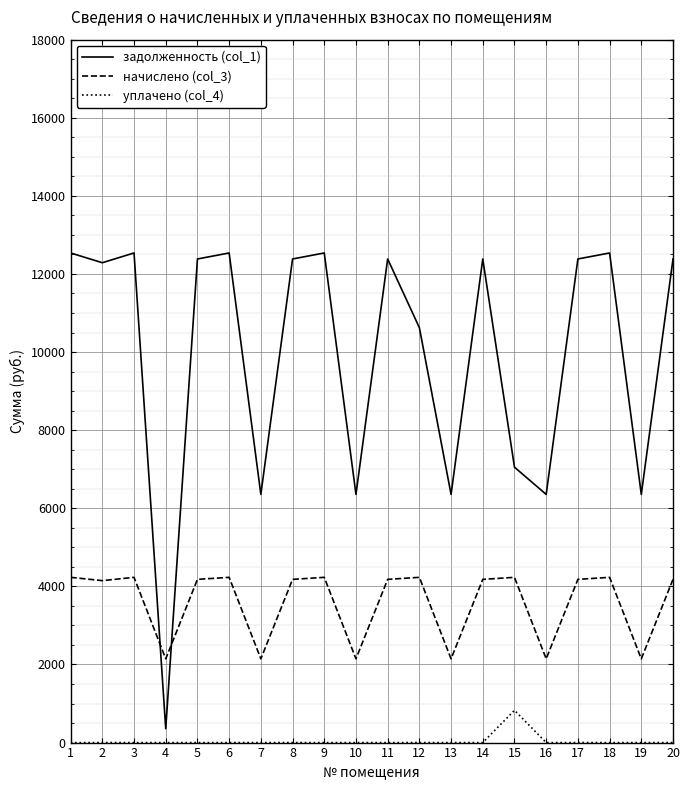

What is the difference between the maximum and minimum values in the начислено (col_3) series?

2086.6